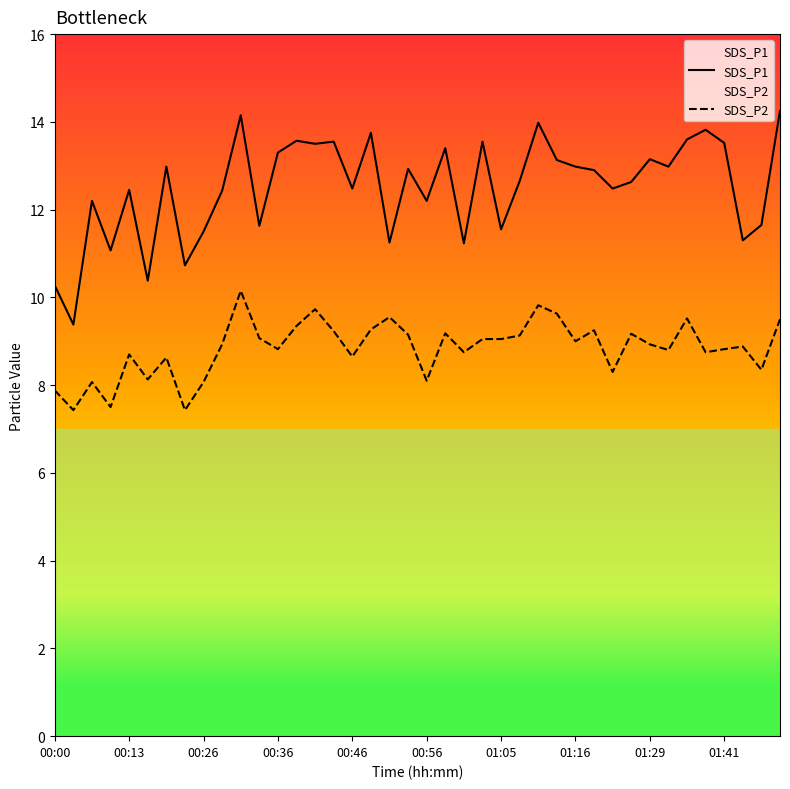

What are all the series names shown in the legend?

SDS_P1, SDS_P2